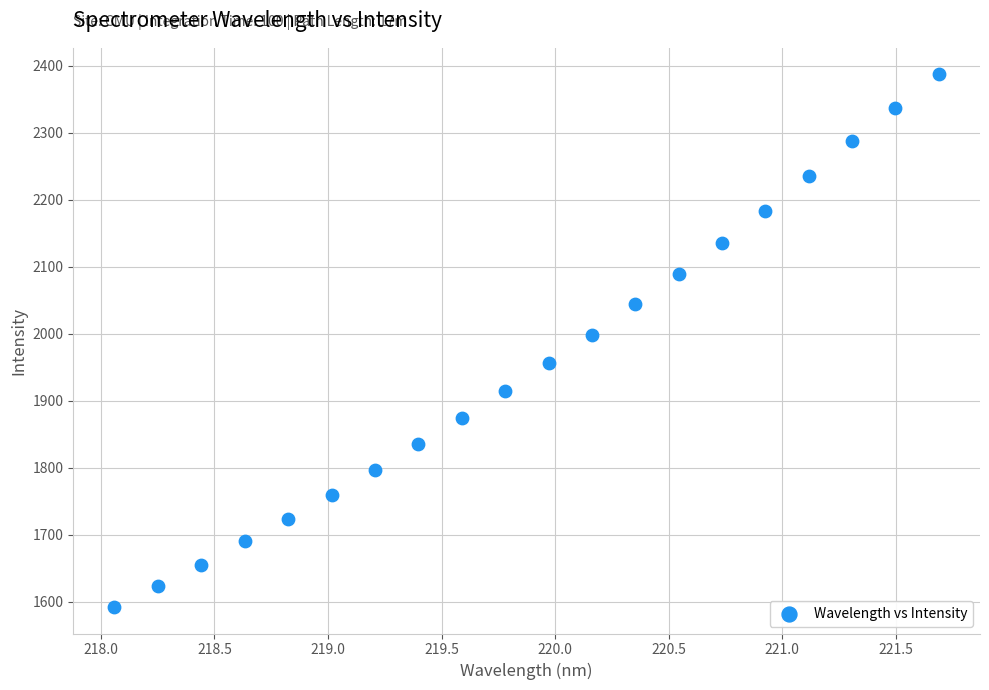

What is the range of Y values (max minus min)?

794.5